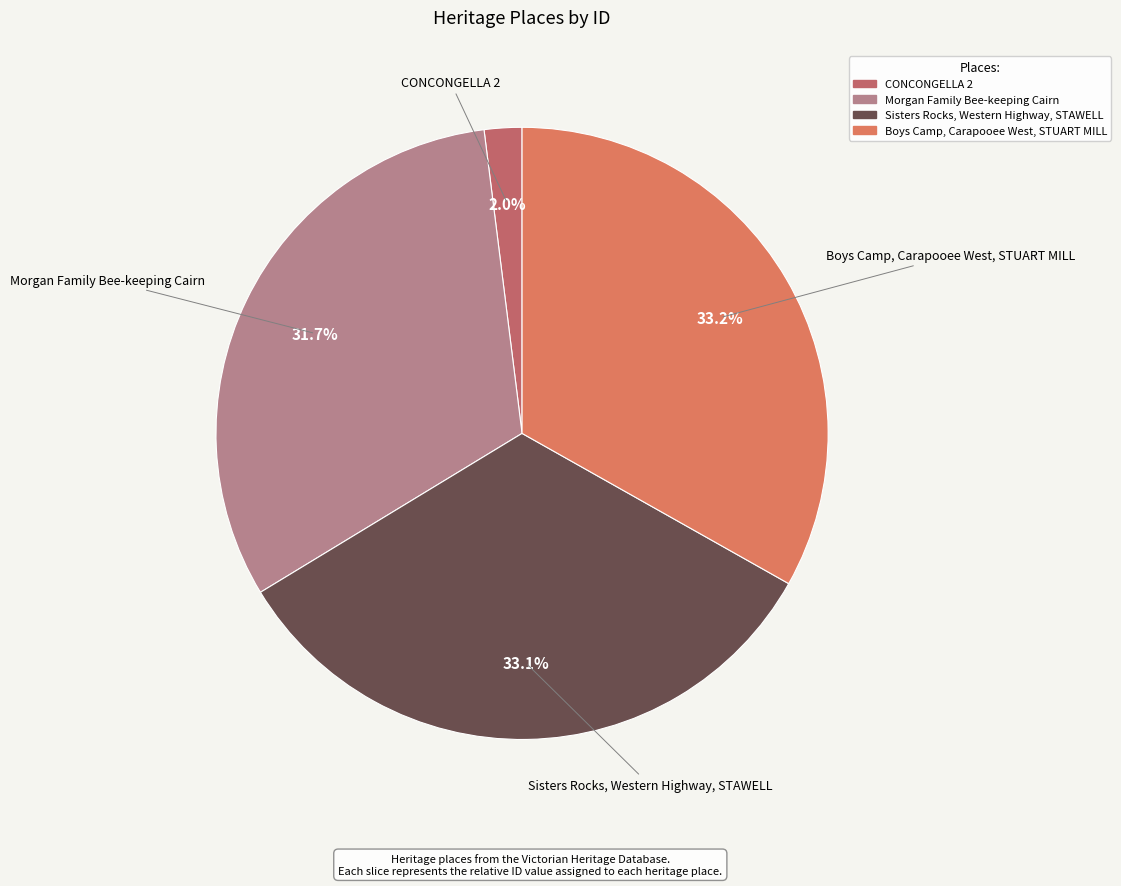

Which has a higher value, Boys Camp, Carapooee West, STUART MILL or Morgan Family Bee-keeping Cairn?

Boys Camp, Carapooee West, STUART MILL